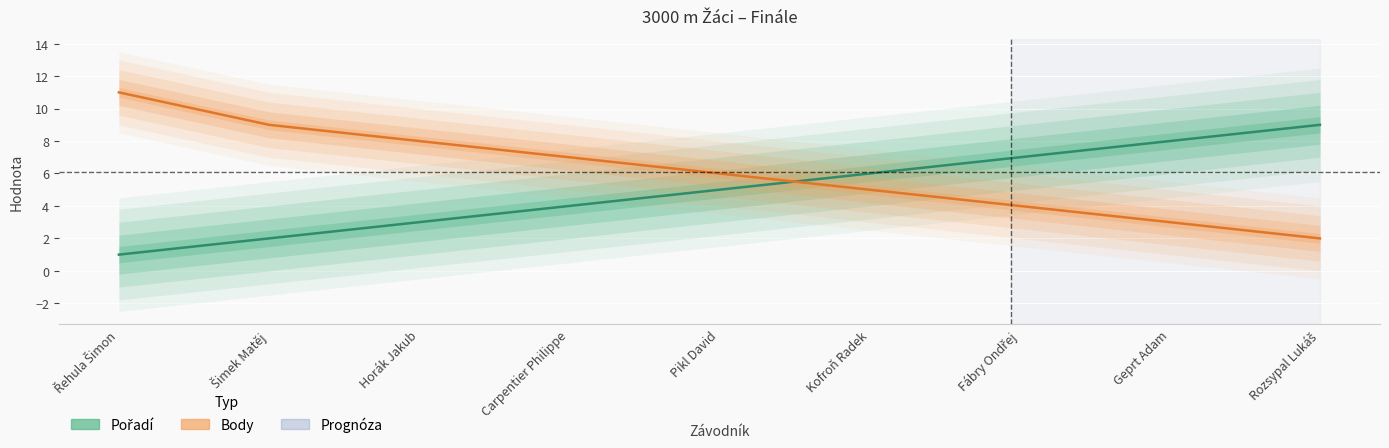

Is the value of Pořadí at Šimek Matěj greater than the value of Body at Geprt Adam?

No